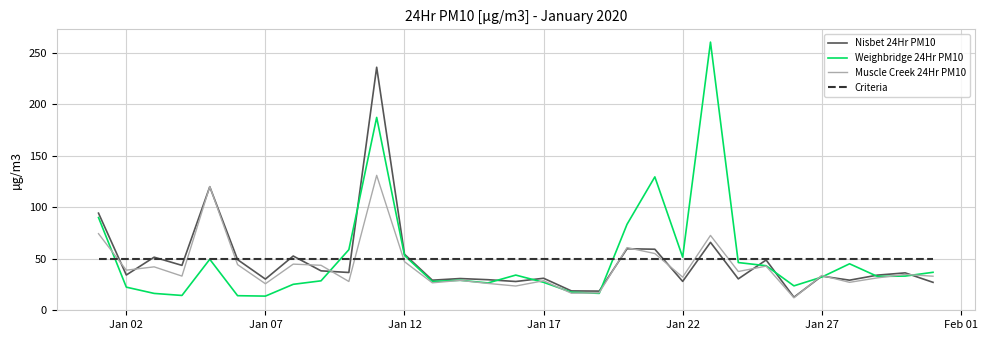

Which series has the widest spread of values?

Weighbridge 24Hr PM10